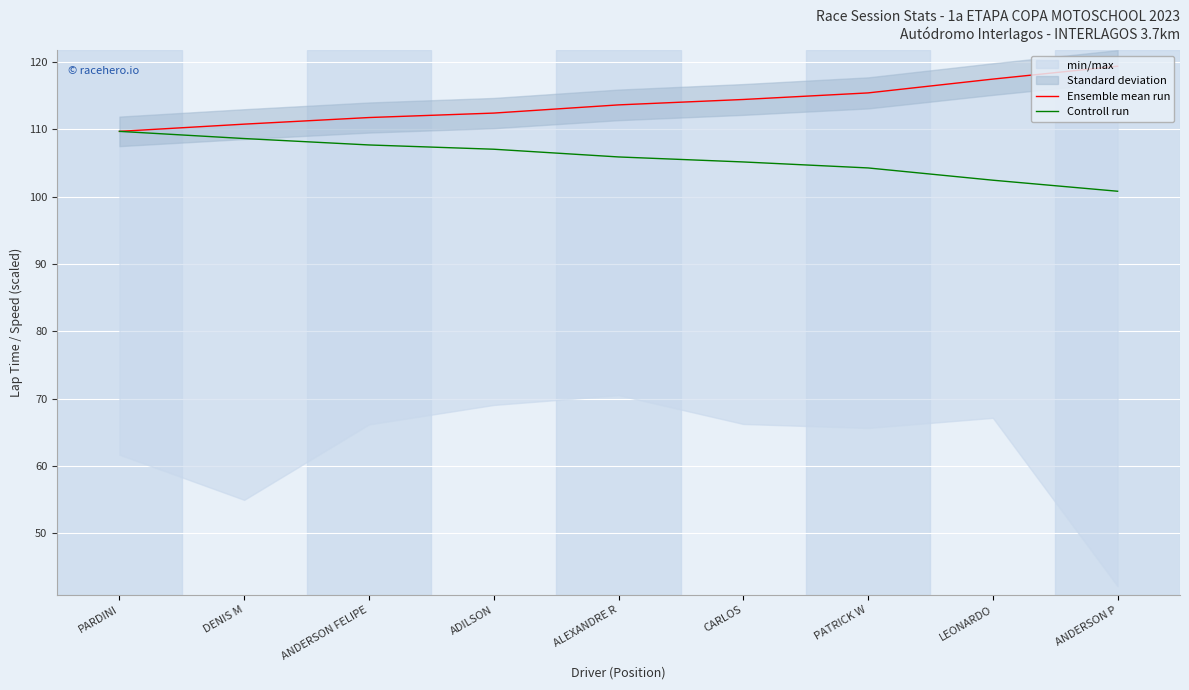

Between PATRICK W and LEONARDO, which is larger?

LEONARDO